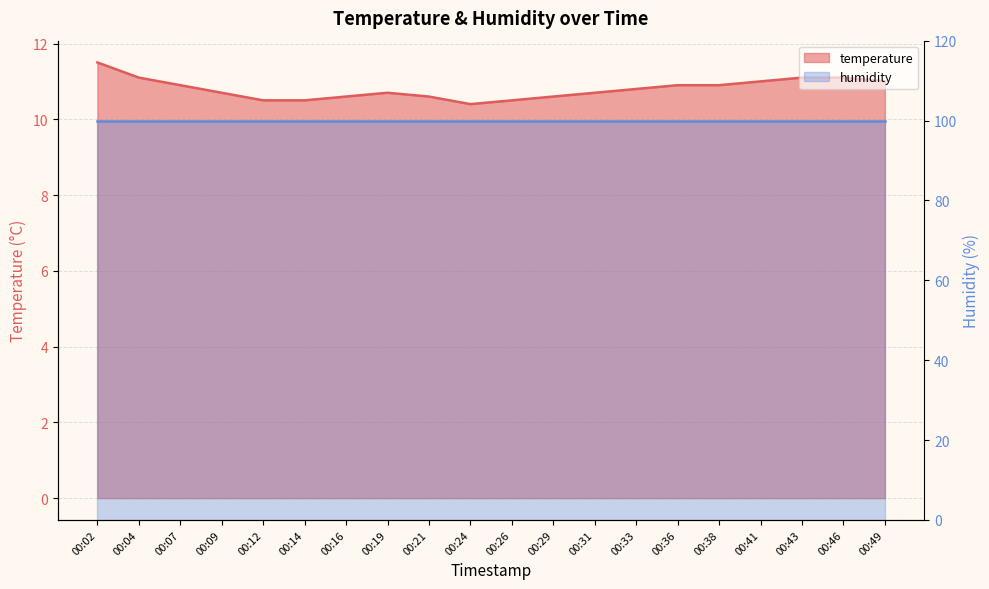

What is the ratio of the value at 00:14 to the value at 00:43?

0.9